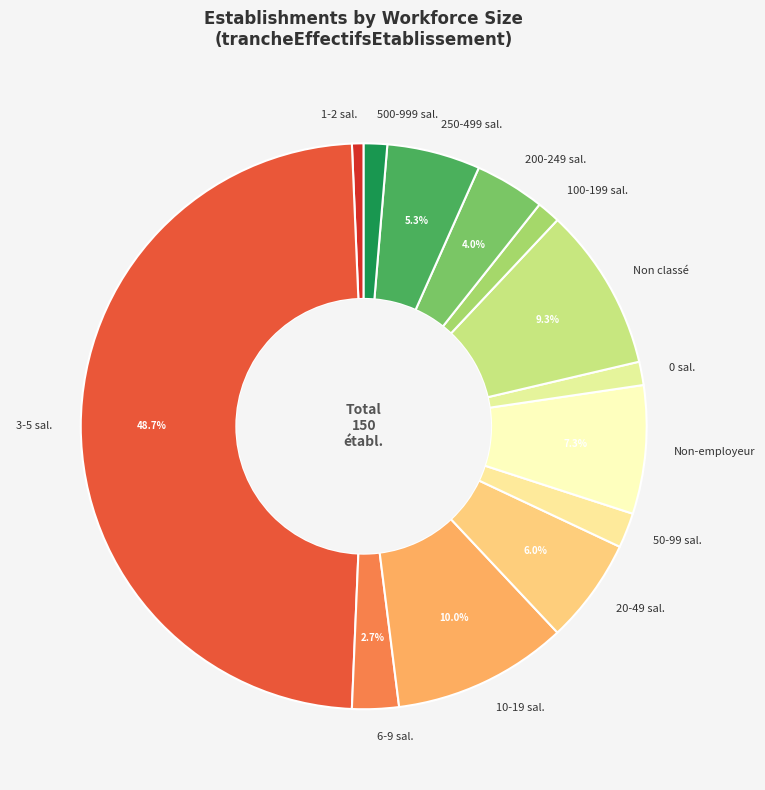

How many segments does this pie chart have?

13